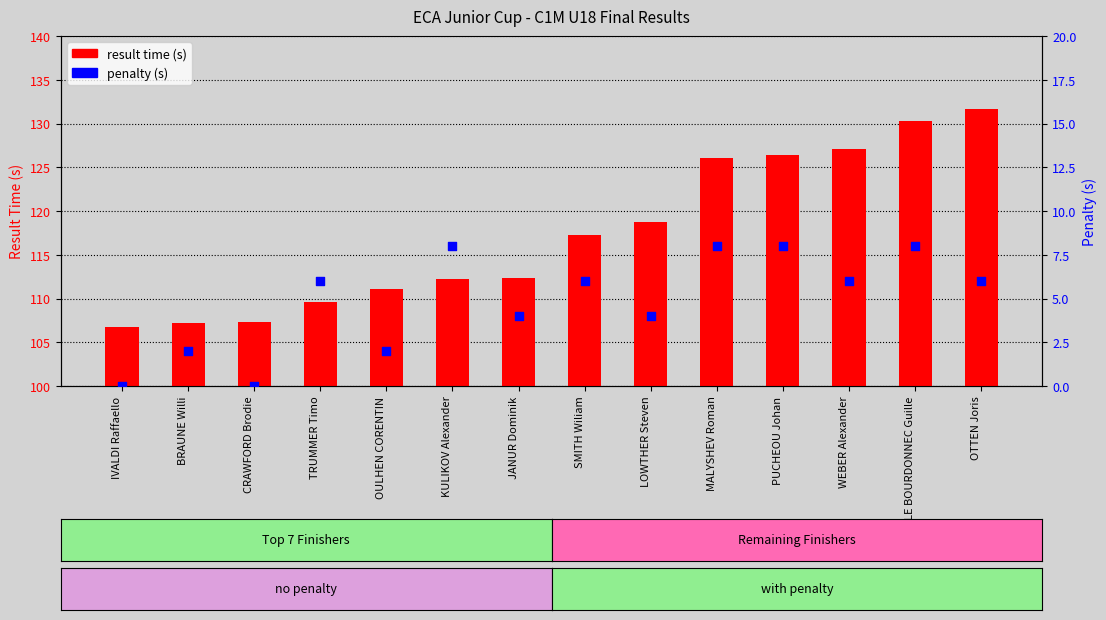

Is the value of result time (s) at SMITH Wiliam greater than the value of penalty (s) at OTTEN Joris?

Yes